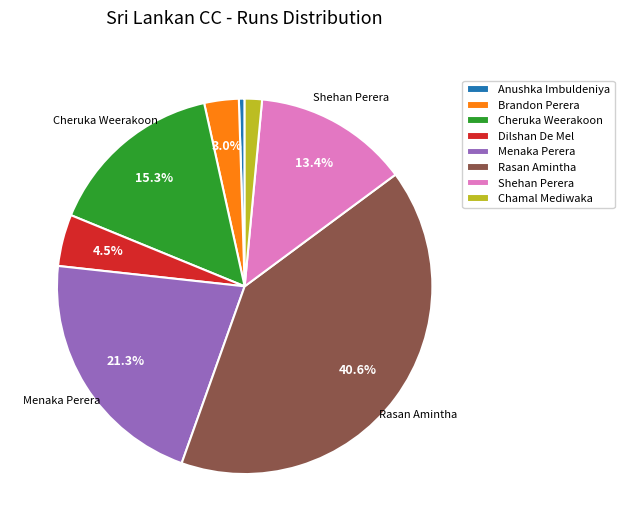

Which slice is the smallest?

Anushka Imbuldeniya